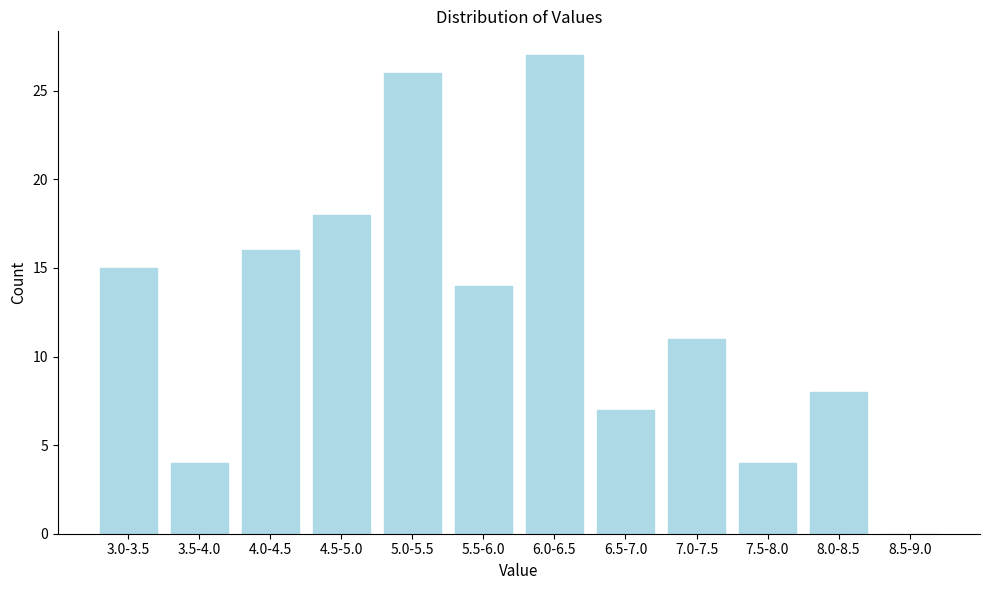

Reading left to right, list all the values displayed in this chart.

3.0-3.5=15	3.5-4.0=4	4.0-4.5=16	4.5-5.0=18	5.0-5.5=26	5.5-6.0=14	6.0-6.5=27	6.5-7.0=7	7.0-7.5=11	7.5-8.0=4	8.0-8.5=8	8.5-9.0=0